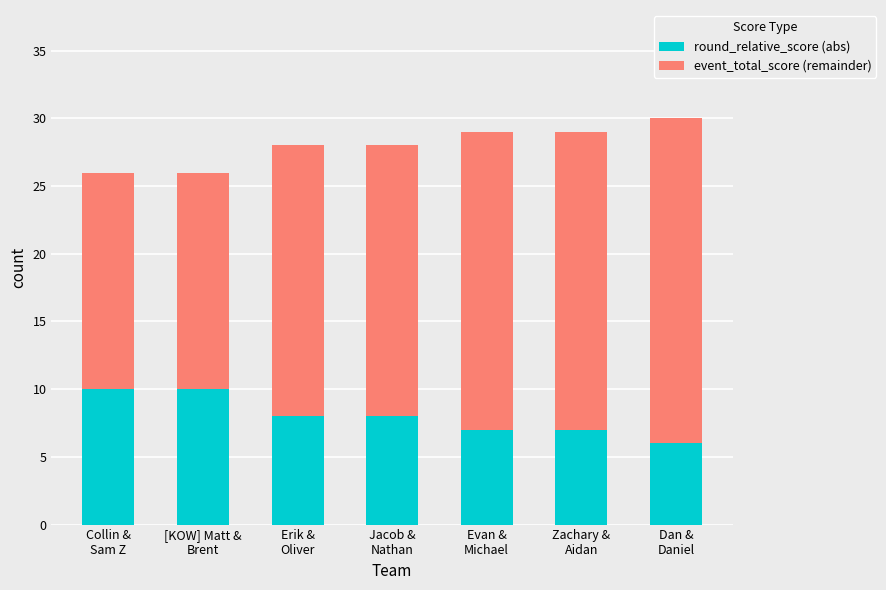

What is the average value of the round_relative_score (abs) series?

8